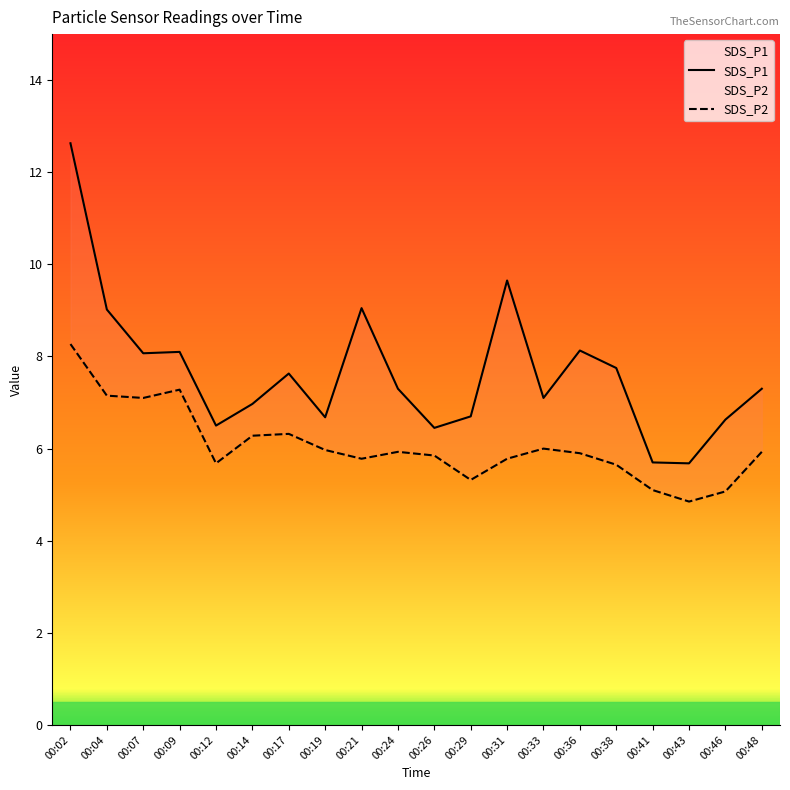

Which has a higher value, 00:19 or 00:33?

00:33